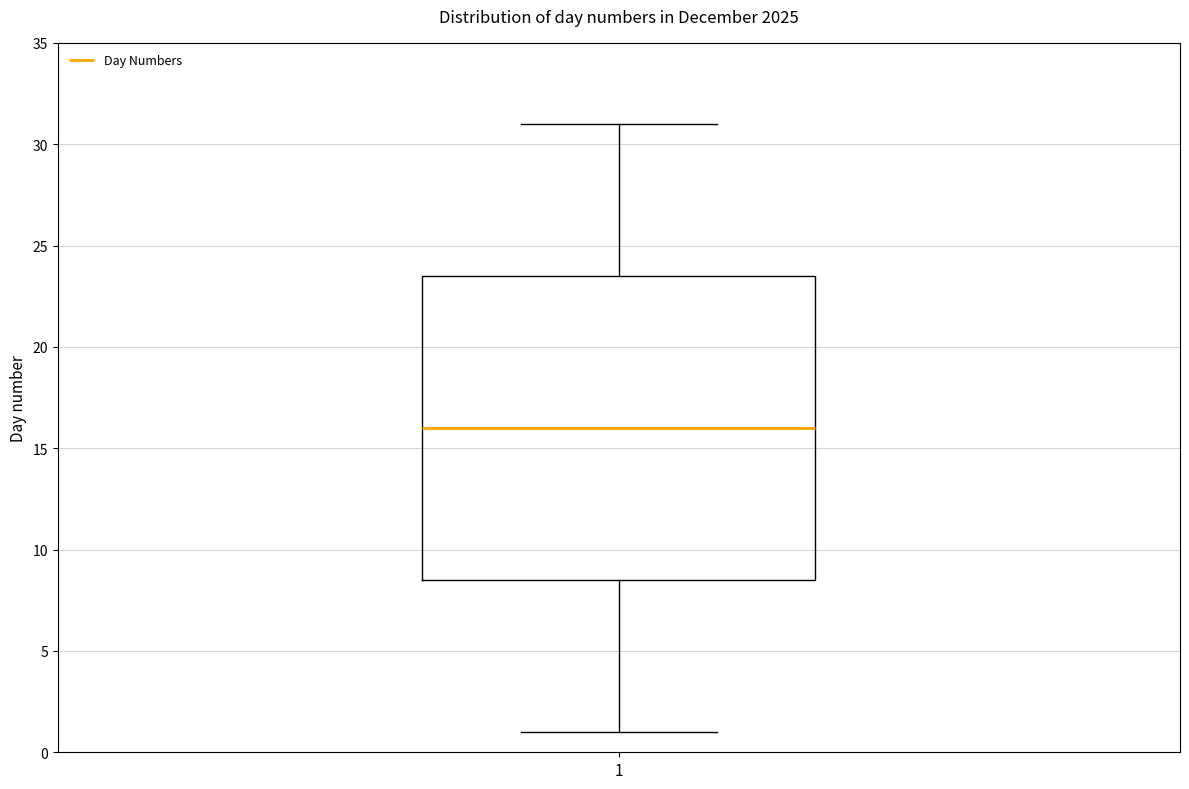

Transcribe this box plot: give where the median line is, the range the box spans, and where the two whiskers end, as read against the y-axis. The values are not printed on the chart, so give them approximately, as read against the axis.

median 16.0, box 8.5 to 23.5, whiskers 1.0 to 31.0